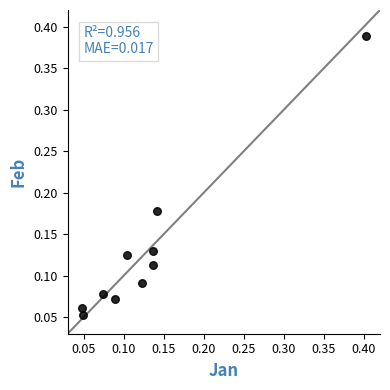

What is the range of Y values (max minus min)?

0.3